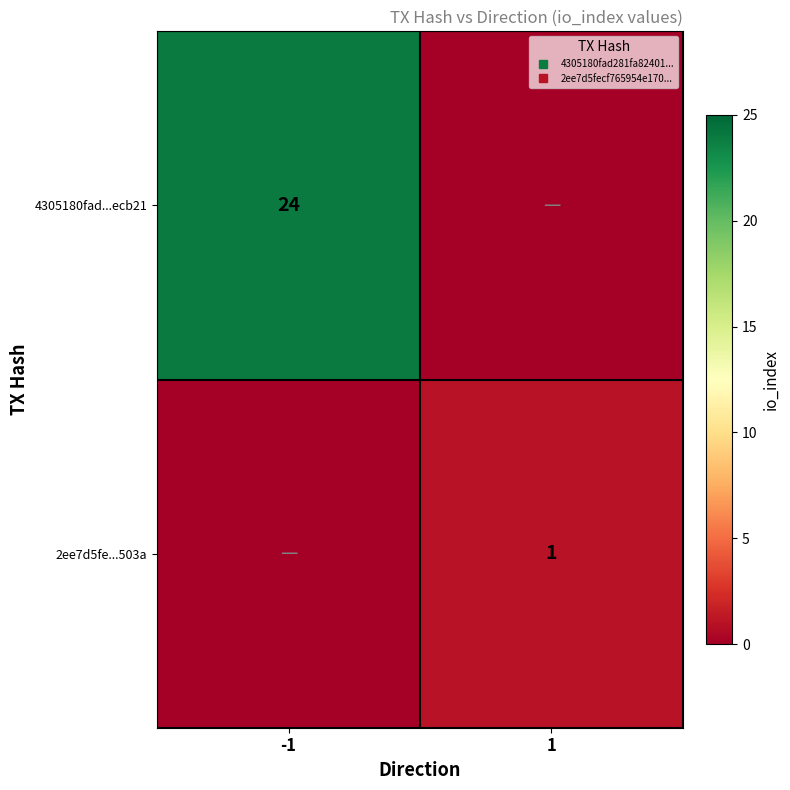

Rank the categories by 2ee7d5fe...503a value from highest to lowest.

1, -1